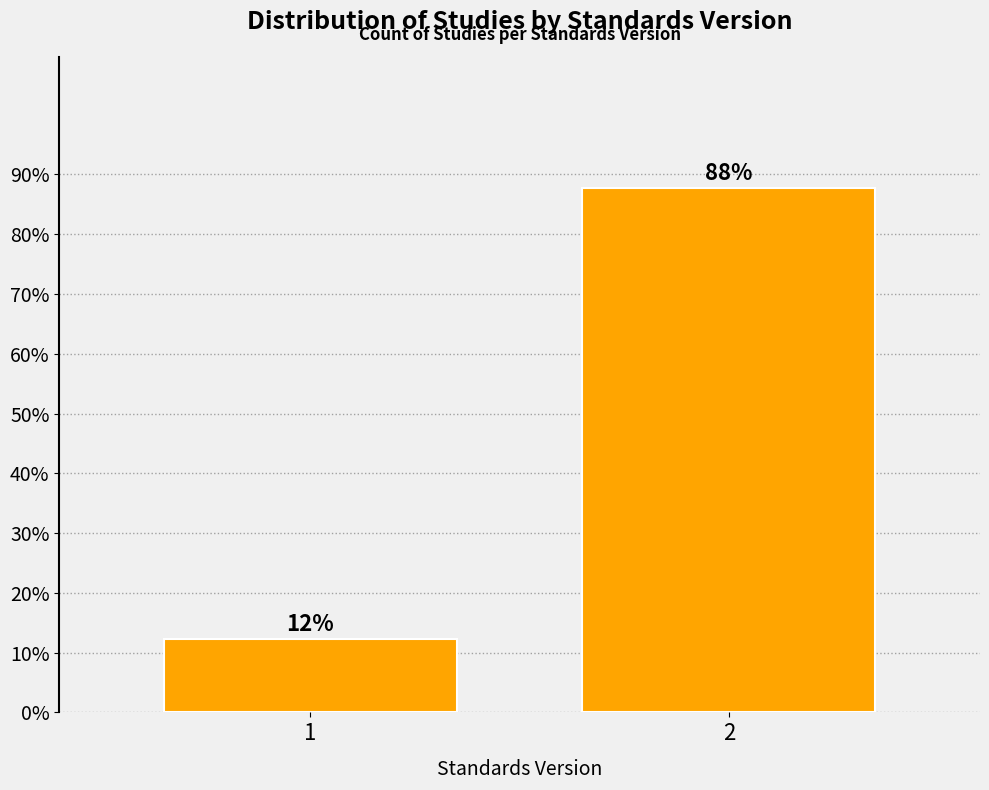

What is the sum of all values?

100.0